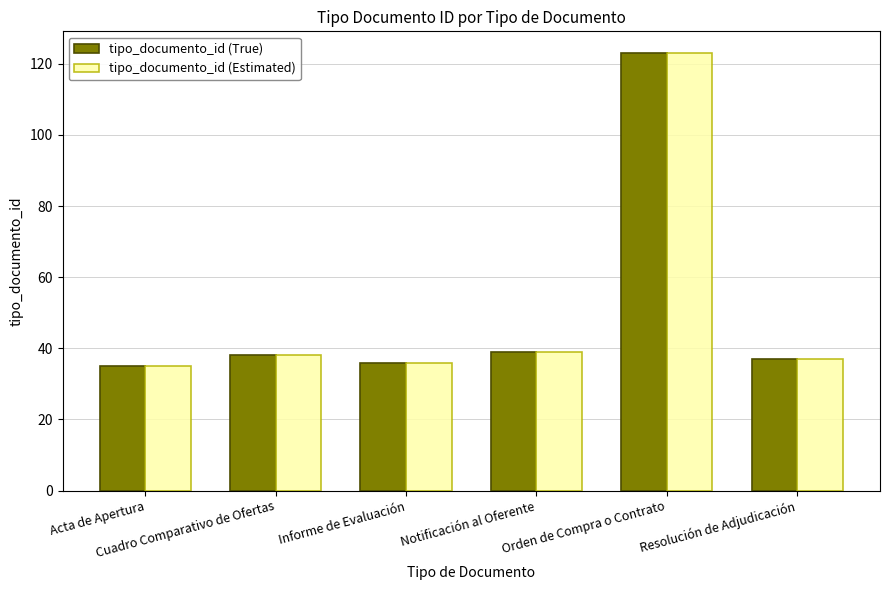

What are all the series names shown in the legend?

tipo_documento_id (True), tipo_documento_id (Estimated)